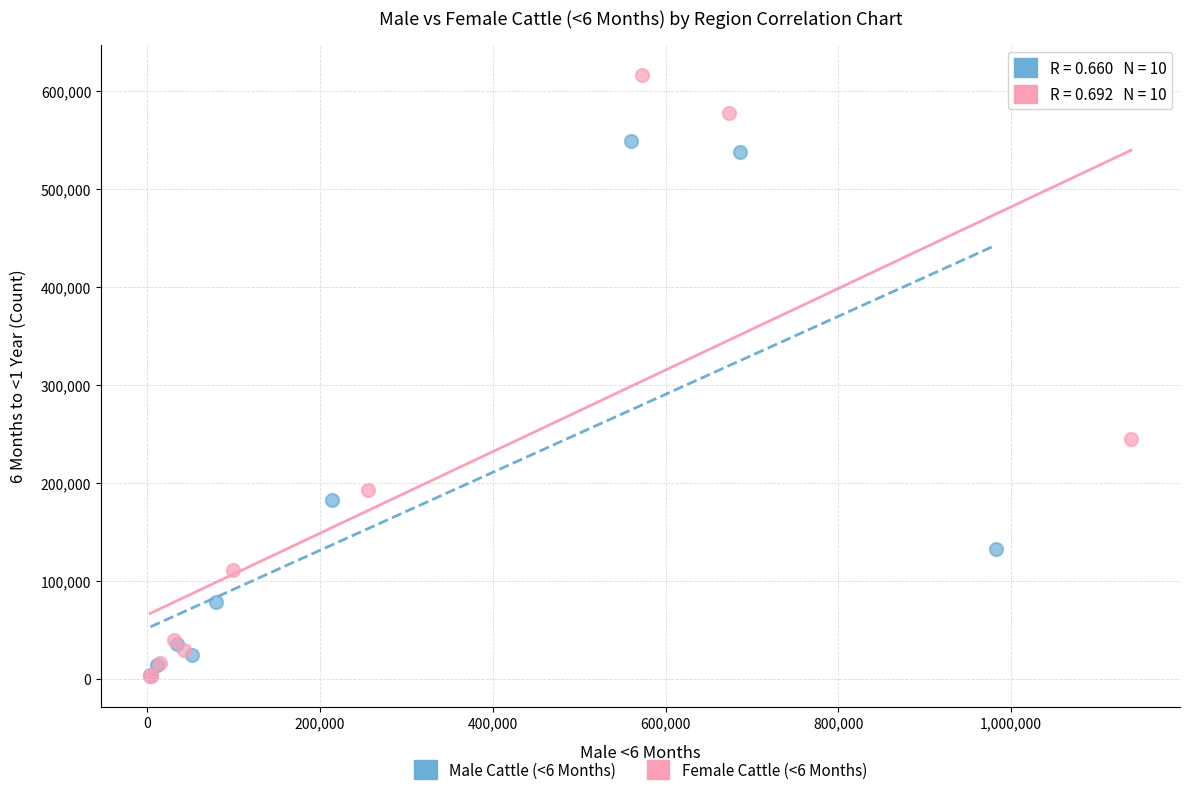

Which series reaches the maximum Y coordinate?

Female Cattle (<6 Months)